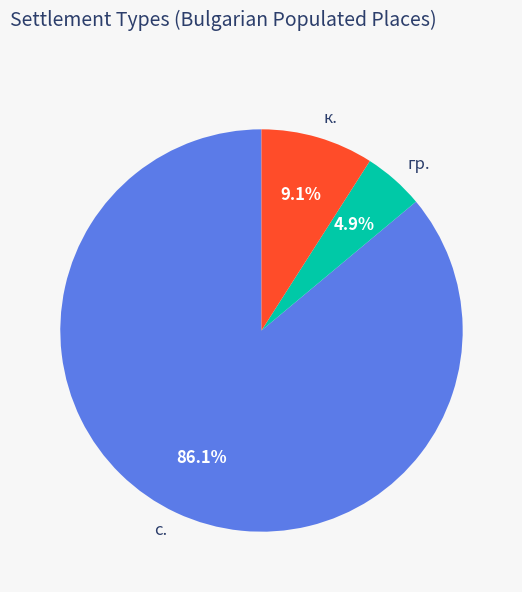

Between с. and гр., which is larger?

с.